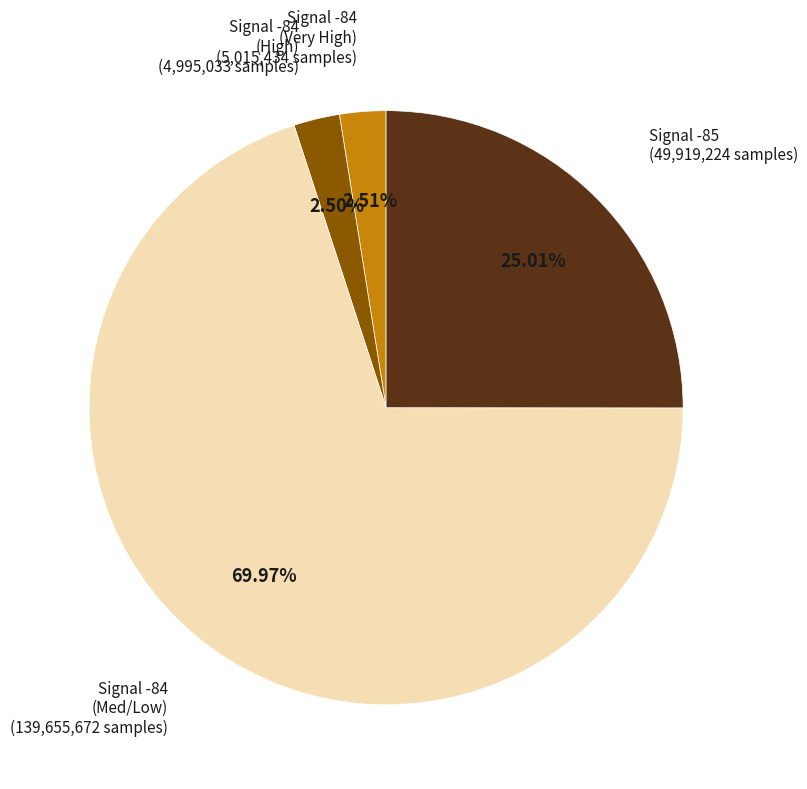

Does any single category account for the majority?

Yes